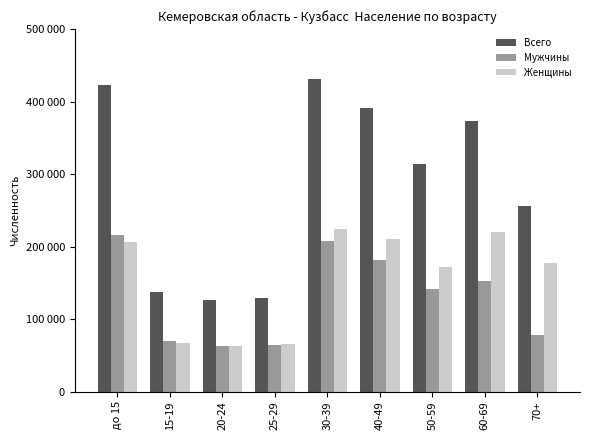

At how many categories does at least one series exceed 178069?

6